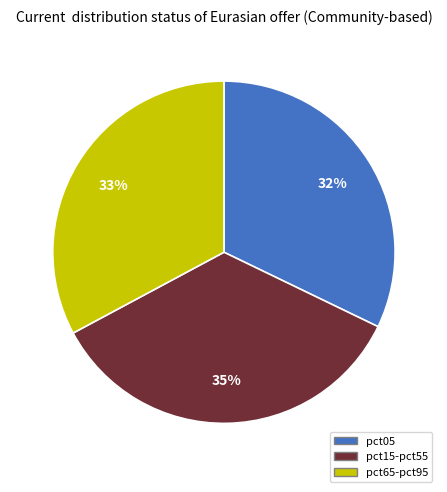

To the nearest percent, what is the average slice percentage?

33%